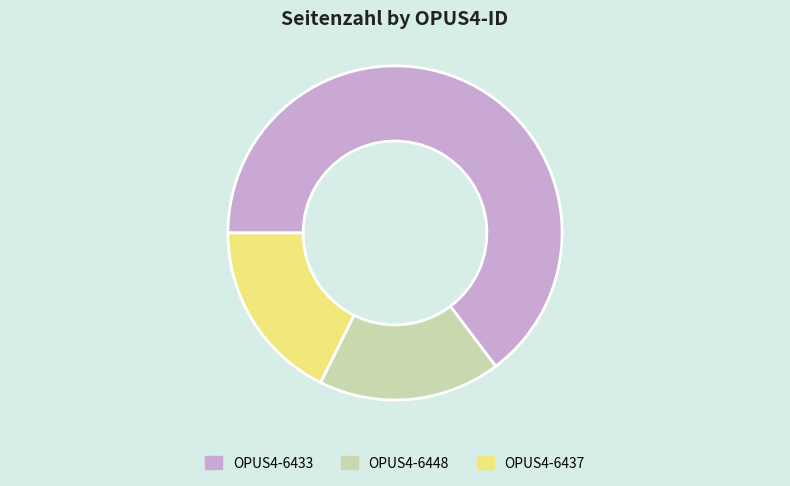

Do OPUS4-6433 and OPUS4-6448 together represent more than half of the pie?

Yes